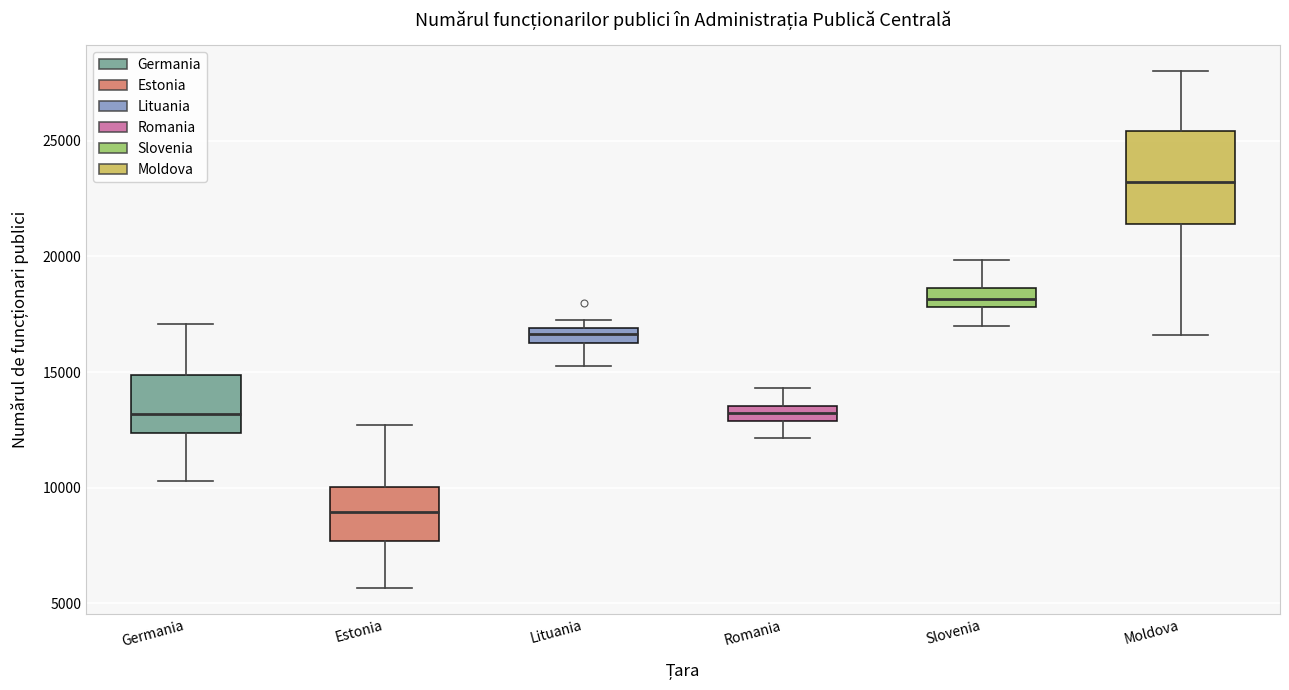

Which box is the tallest, from its lower edge to its upper edge?

Moldova